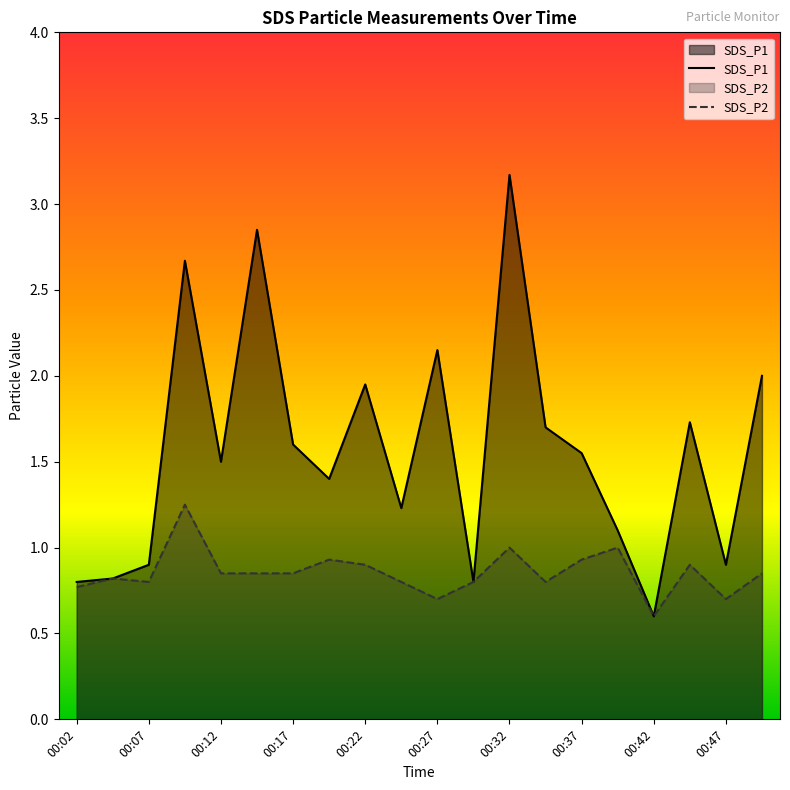

How many interior local valleys does the SDS_P2 series have?

5